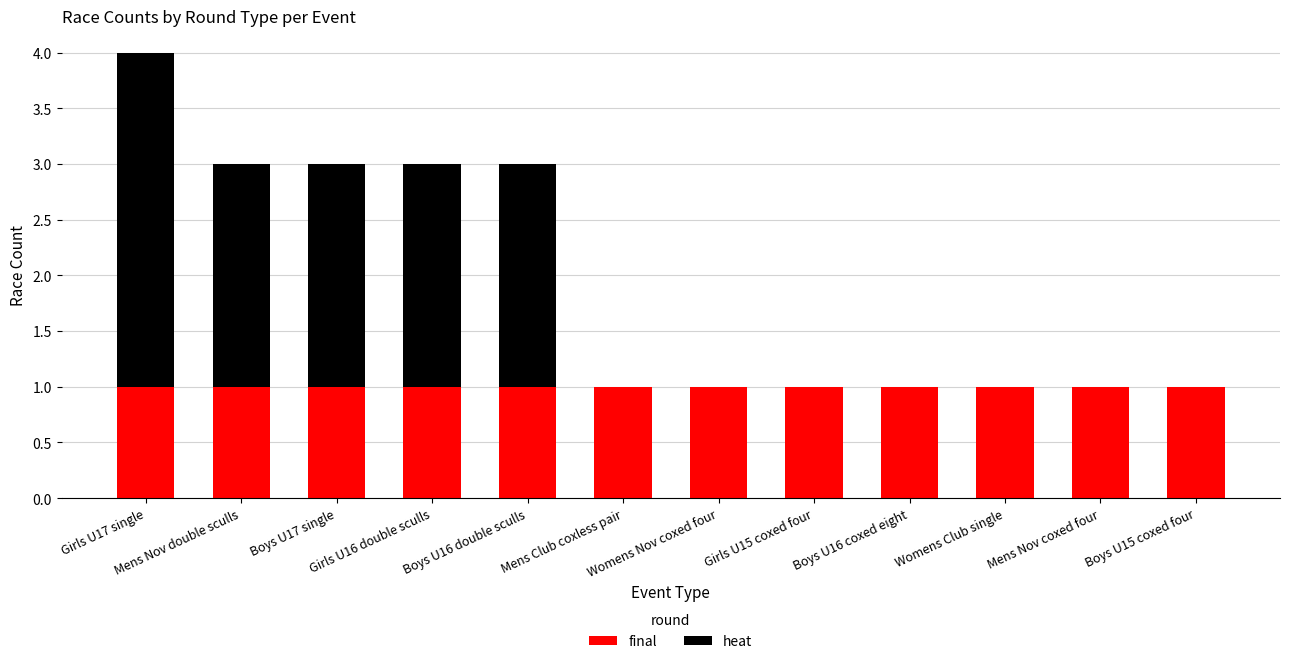

What is the sum of all final values?

12